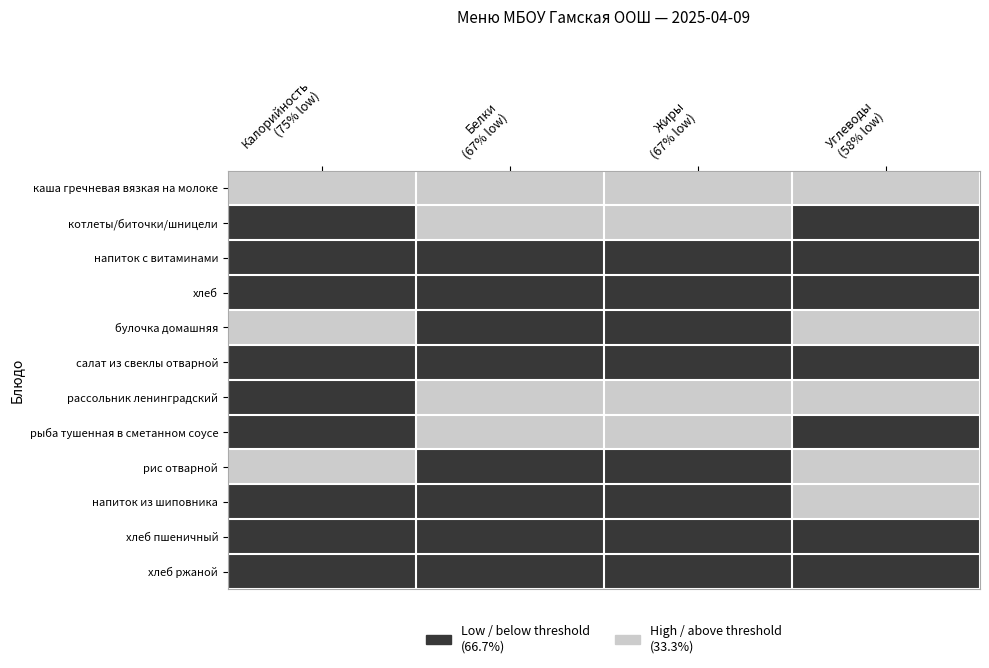

Reading left to right, list all the values displayed in this chart.

каша гречневая вязкая на молоке: 246	8	8	35
котлеты/биточки/шницели: 199	12	13	8
напиток с витаминами: 80	0	0	6
хлеб: 69	2	0	15
булочка домашняя: 323	4	6	30
салат из свеклы отварной: 45	1	3	6
рассольник ленинградский: 150	5	11	32
рыба тушенная в сметанном соусе: 117	9	8	3
рис отварной: 225	4	5	40
напиток из шиповника: 47	1	0	21
хлеб пшеничный: 46	2	0	10
хлеб ржаной: 63	2	0	14